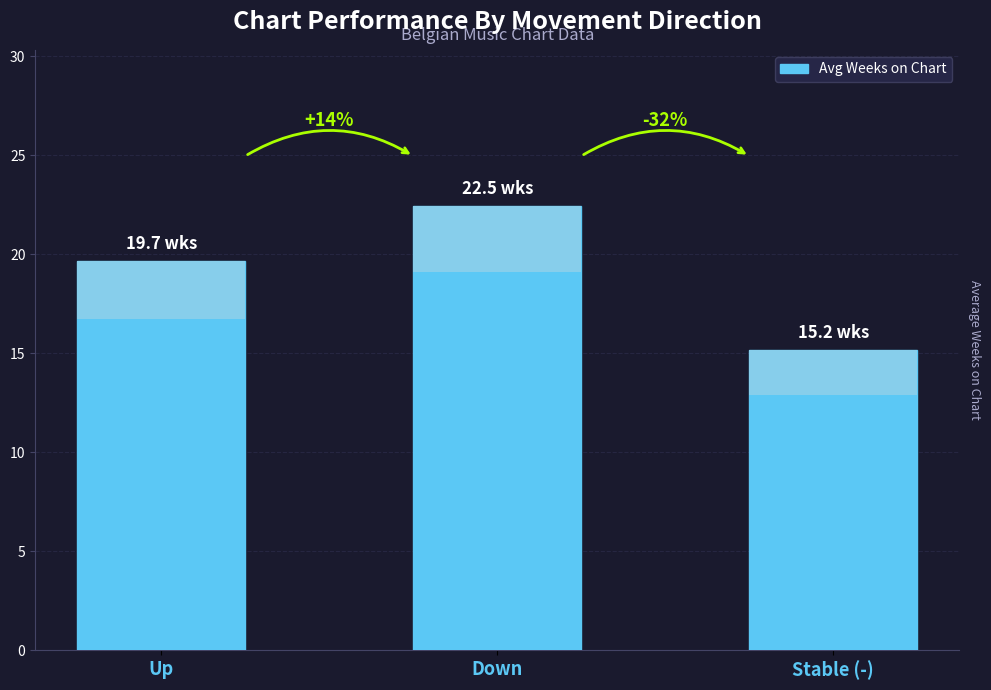

What is the difference between the values at Stable (-) and Down?

7.3